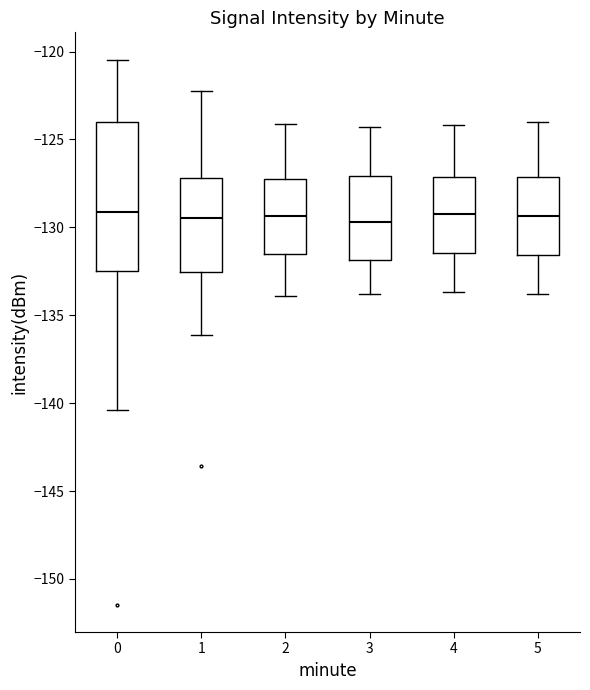

Which box is the tallest, from its lower edge to its upper edge?

0